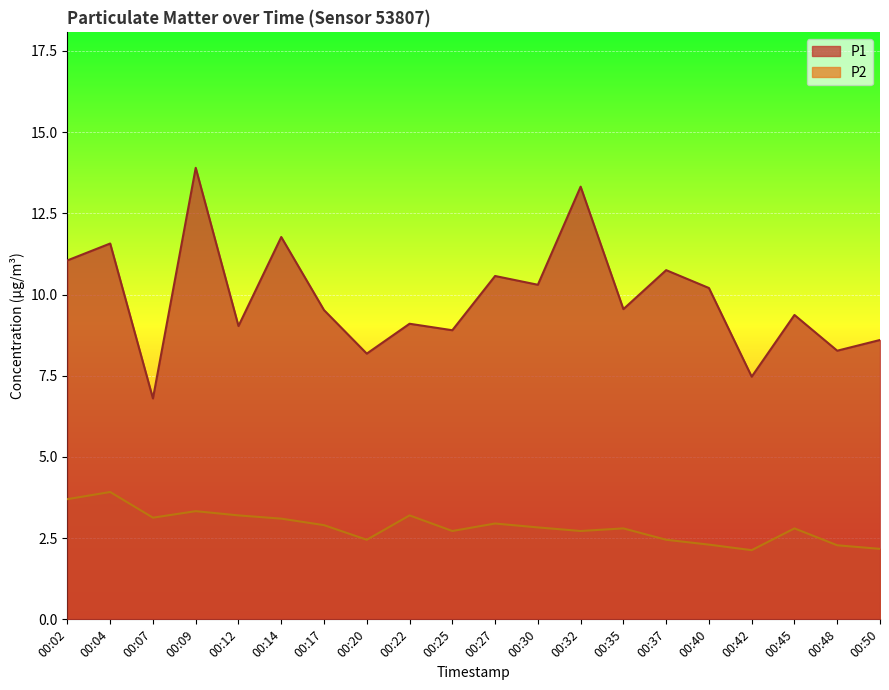

Which series has the largest range (max minus min)?

P1